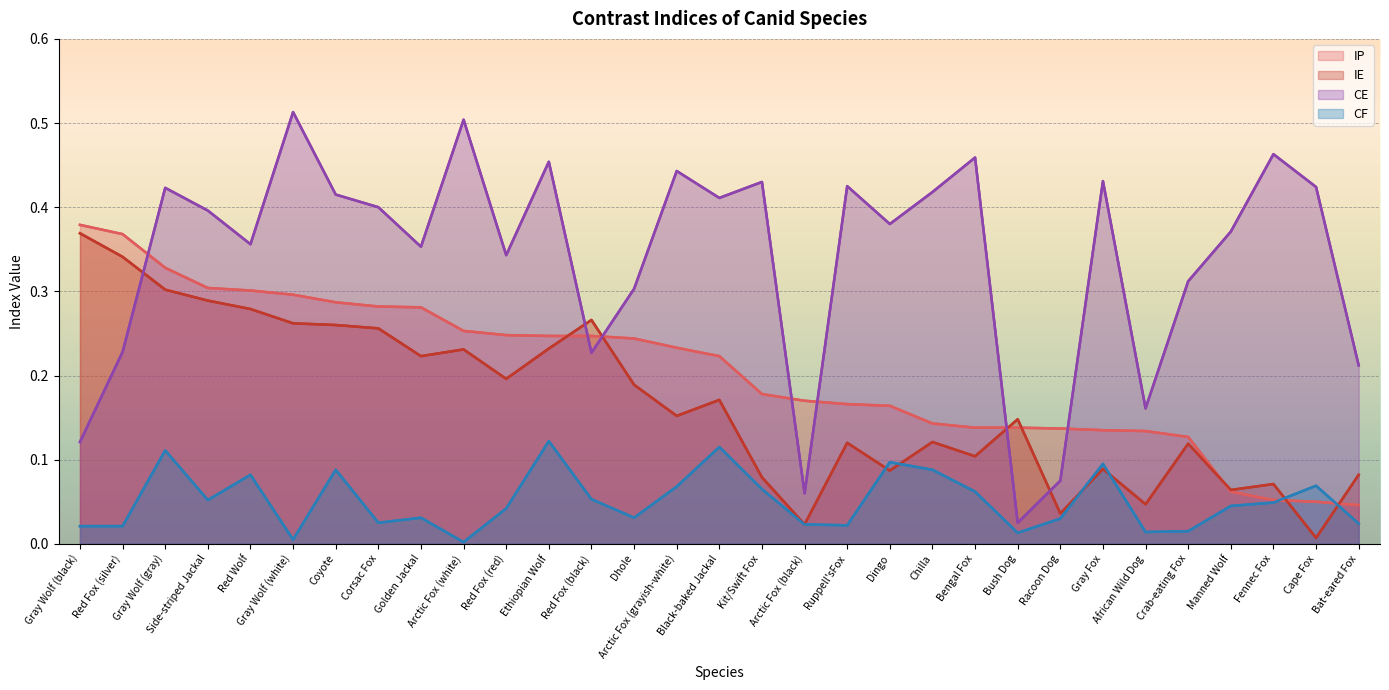

Where is IE nearest to the value 0?

Cape Fox